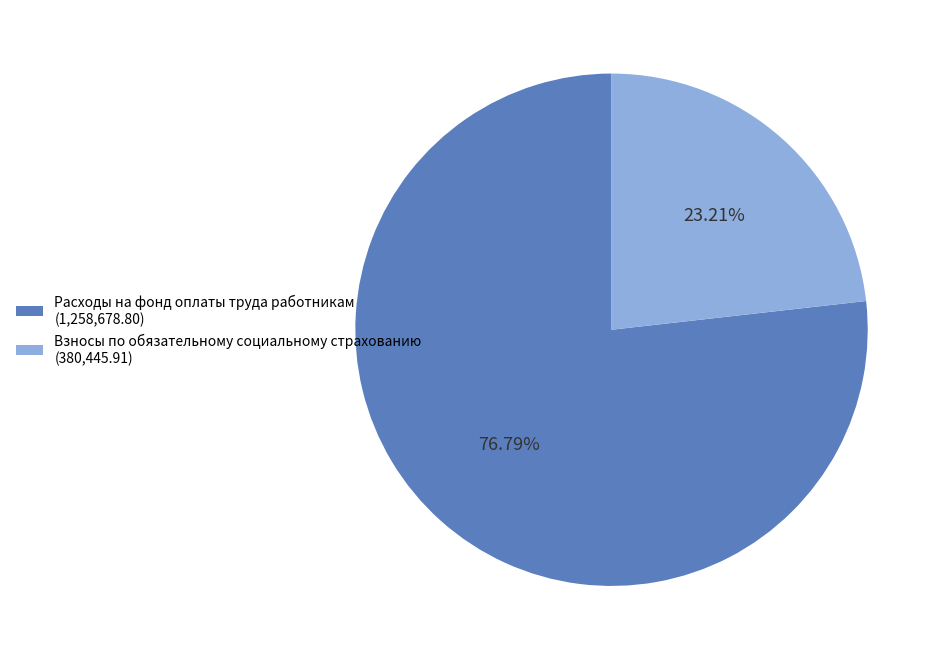

How many segments does this pie chart have?

2